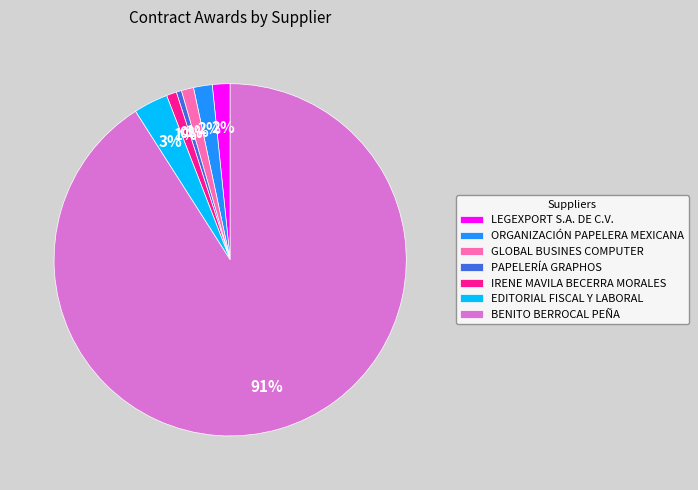

What is the majority slice?

BENITO BERROCAL PEÑA